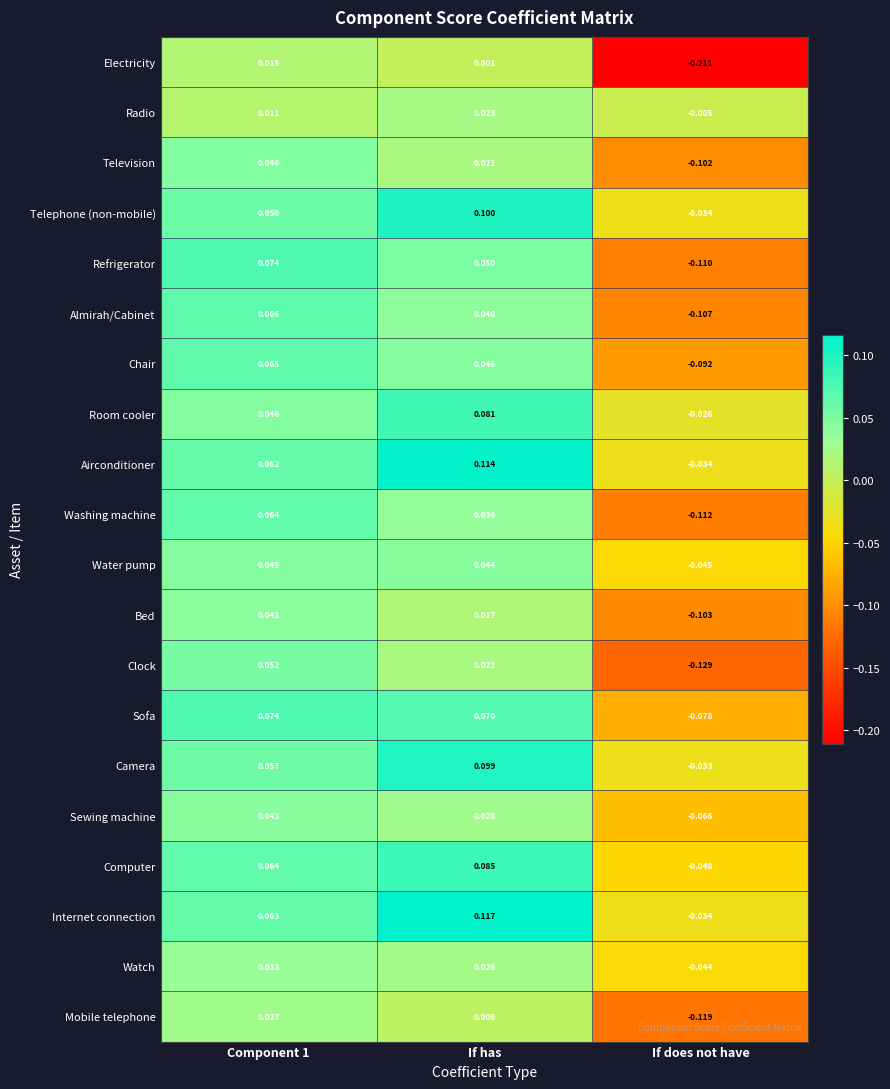

How many positive values does the Refrigerator series have?

2